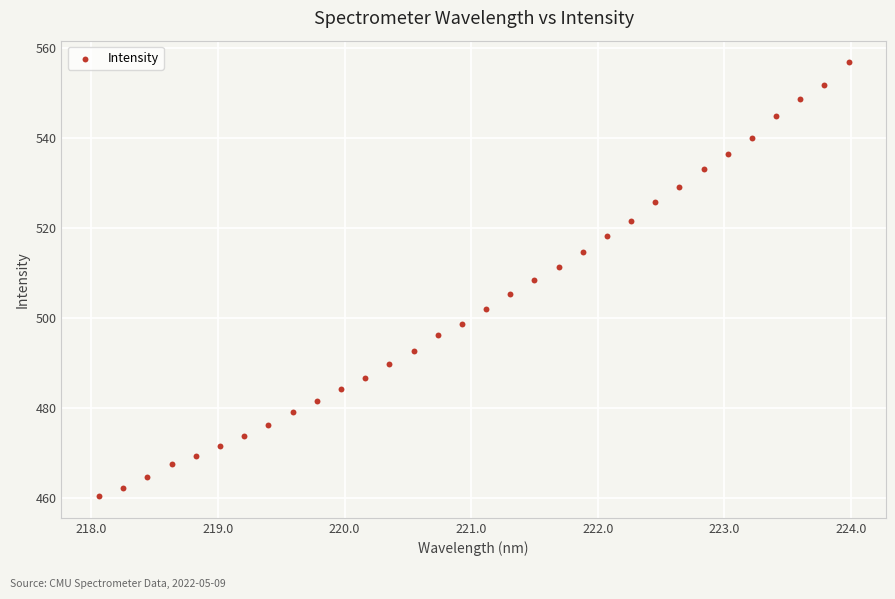

What is the range of X values (max minus min)?

5.9